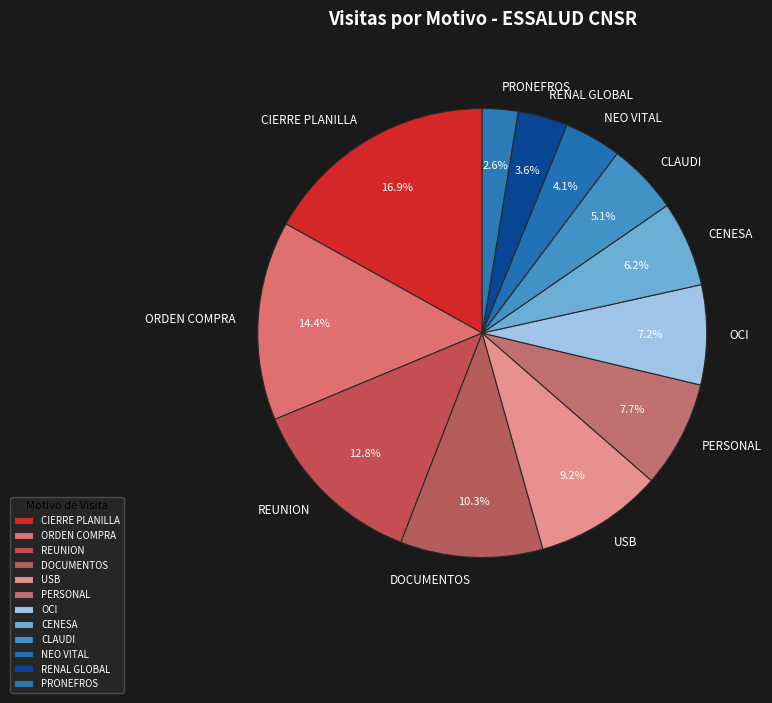

True or false: PERSONAL accounts for 3% of the total.

False